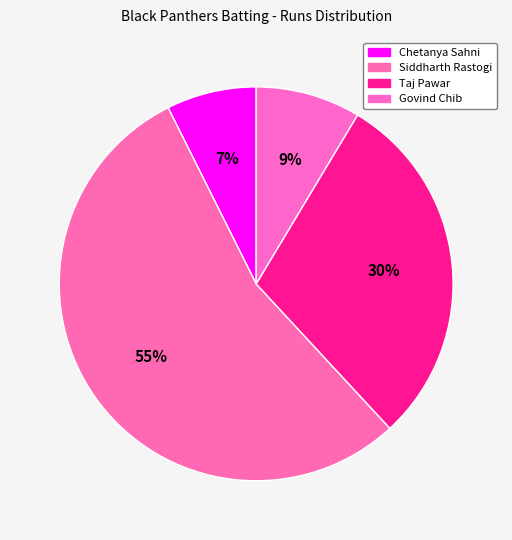

How many slices are in this pie chart?

4